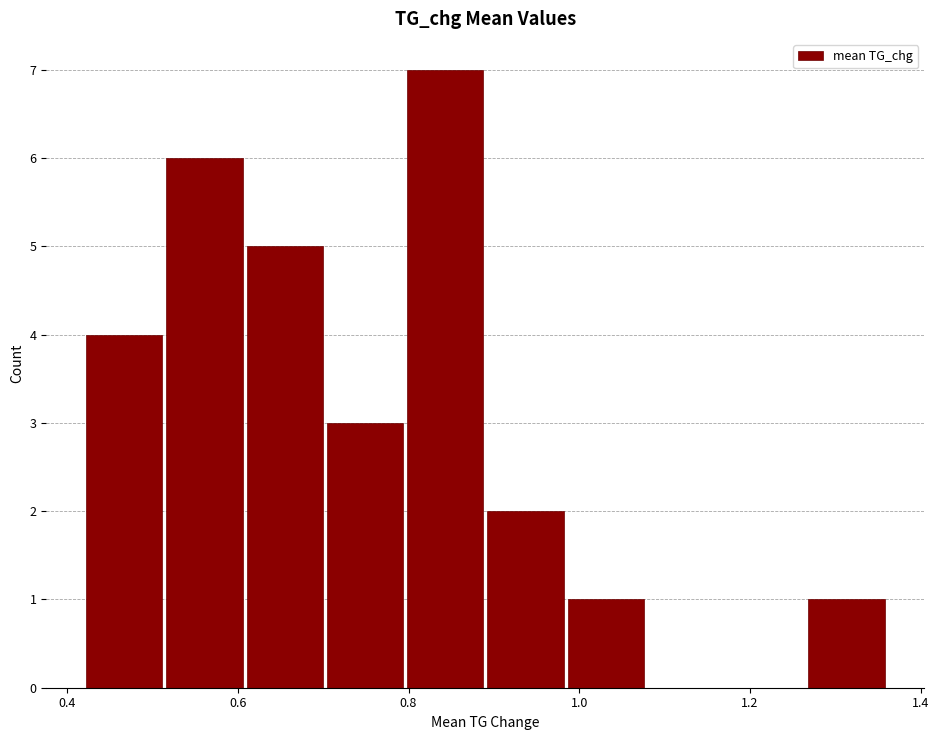

What is the height of the bar covering 0.890 to 0.984 on the x-axis? Neither the bar edges nor the heights are printed on the chart, so give them approximately, as read against the axes.

2